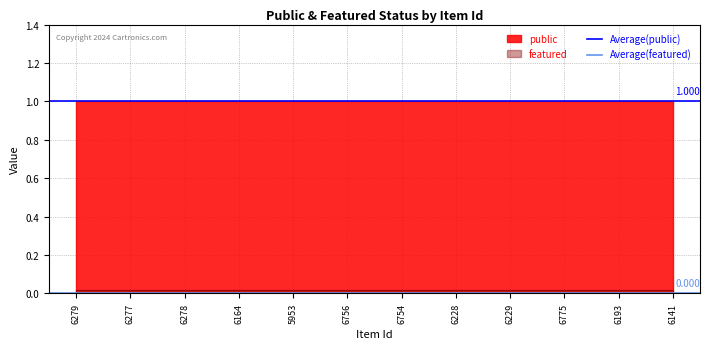

What is the spread (max minus min) of values at 6279?

1